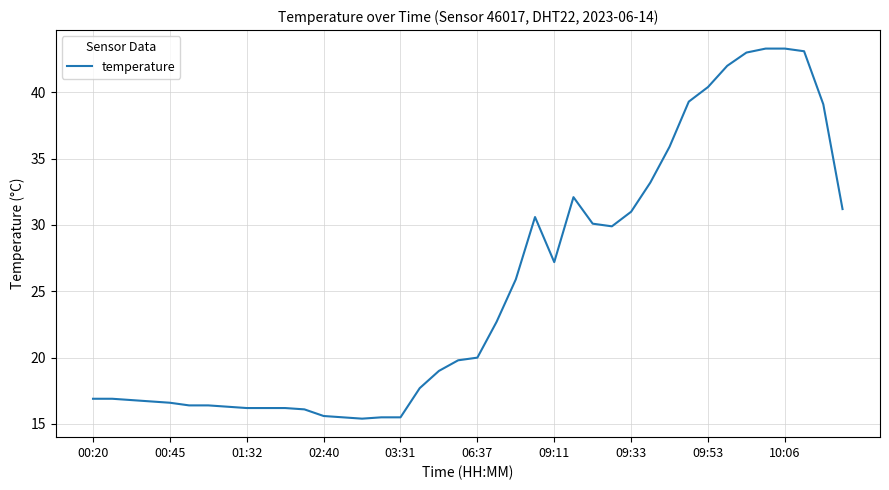

What is the greatest value displayed?

43.3